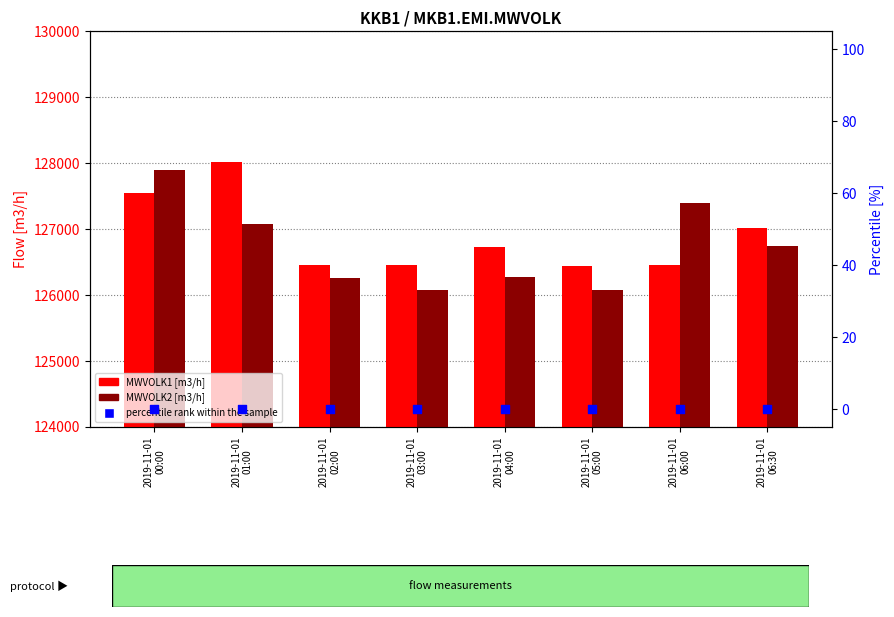

Which series has the widest spread of Y values?

MWVOLK2 [m3/h]